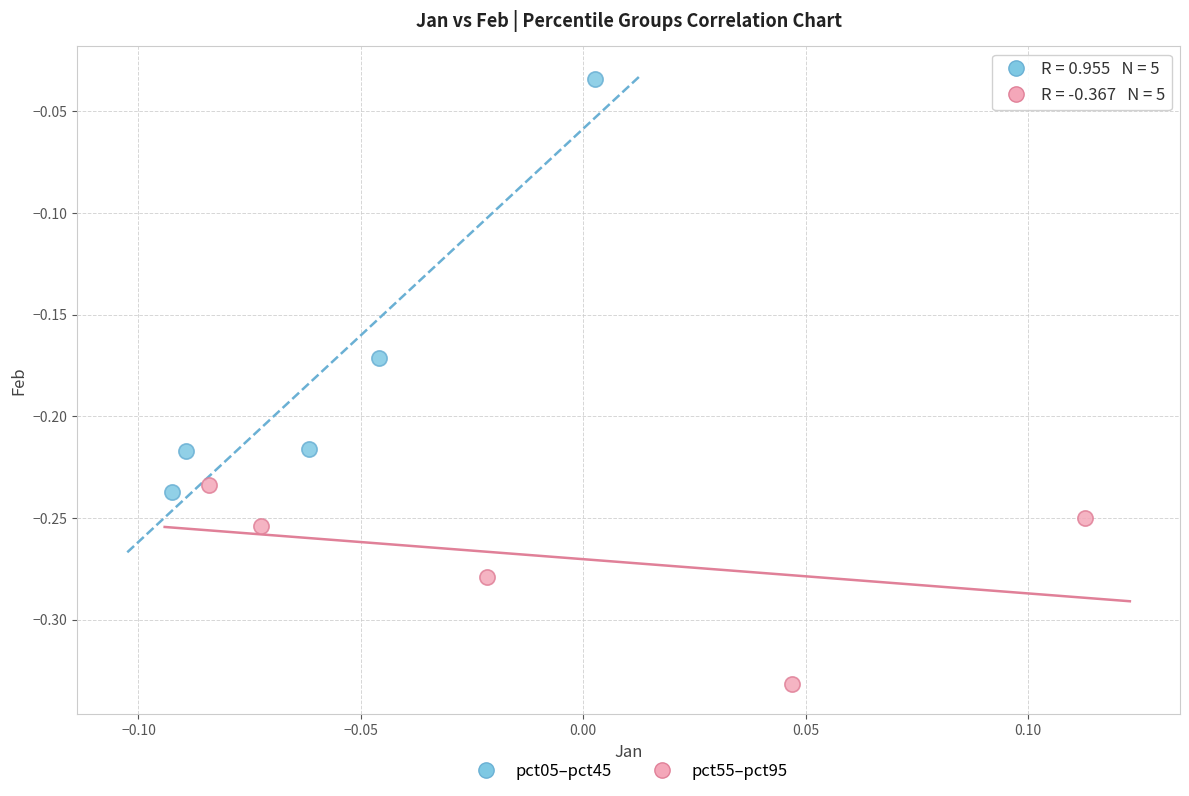

Which series reaches the minimum Y coordinate?

pct55–pct95